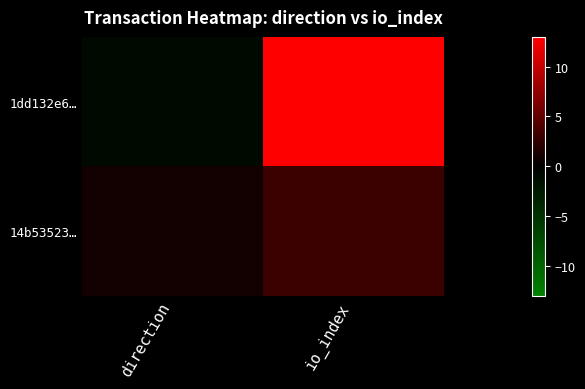

Reading left to right, list all the values displayed in this chart.

1dd132e6…: direction=-1	io_index=13
14b53523…: direction=1	io_index=3